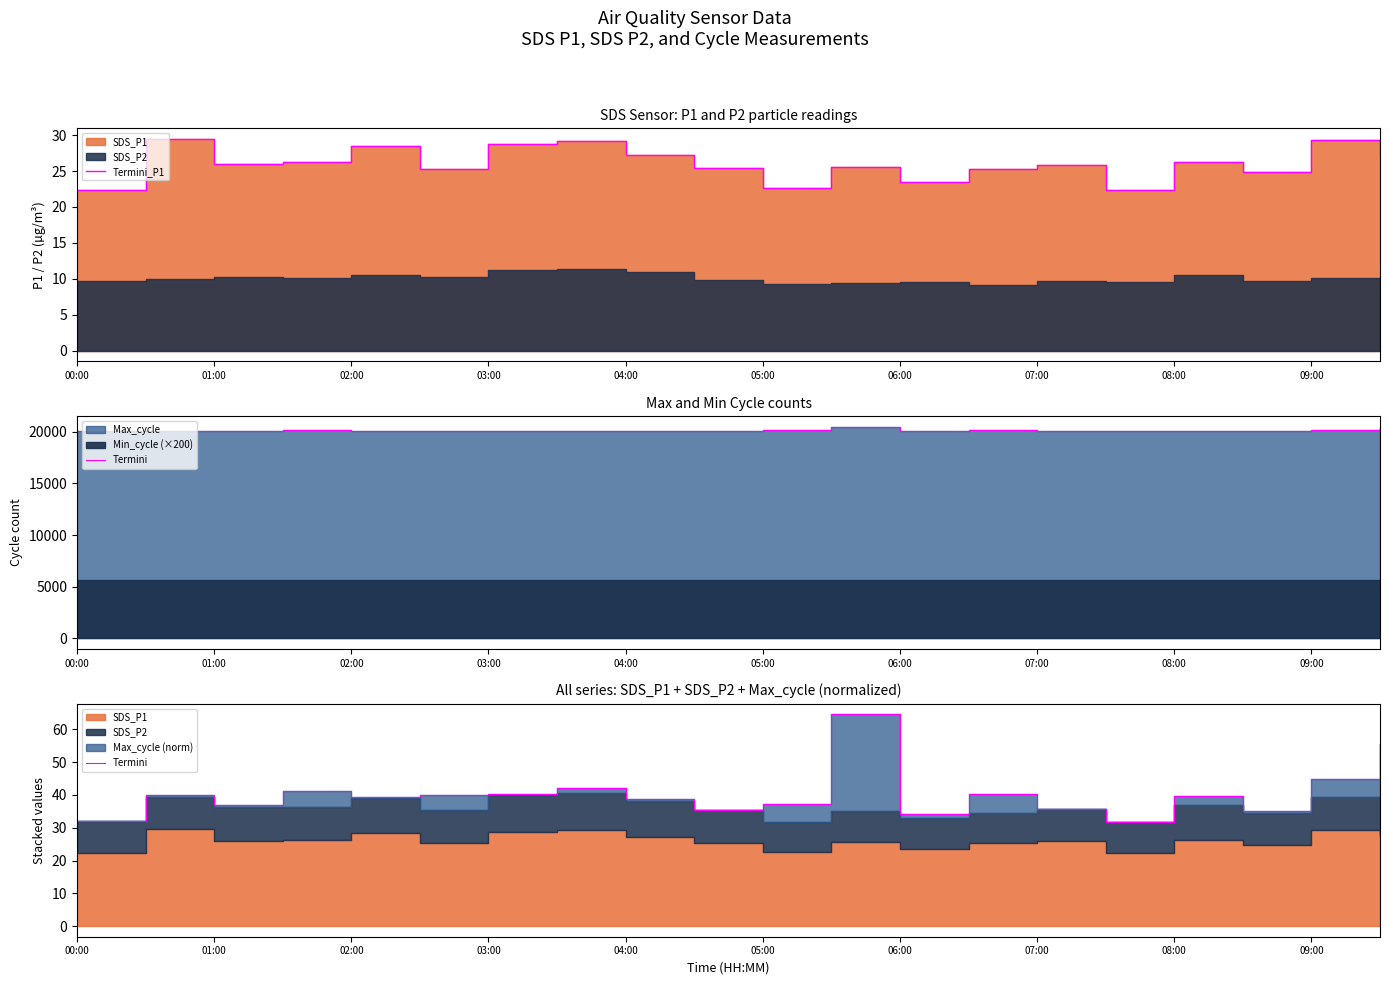

What position from the left is 02:00?

5